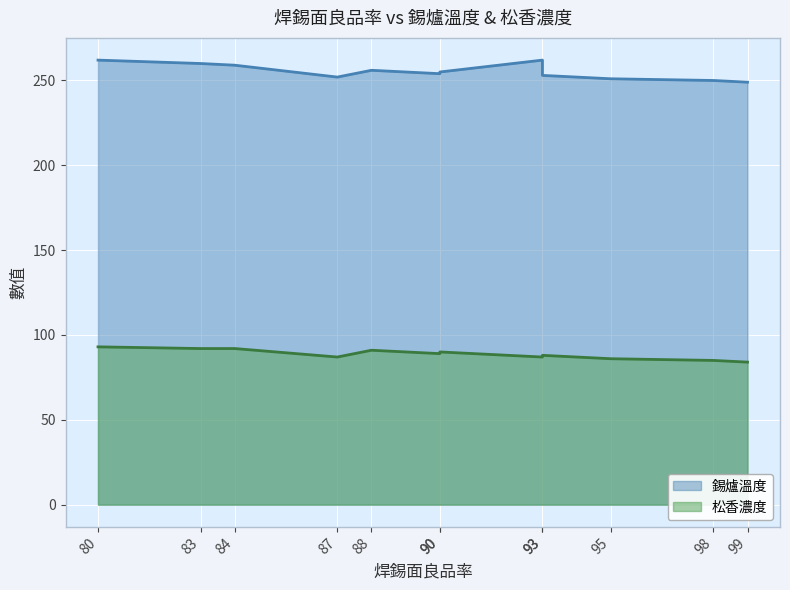

How many interior local valleys does the 錫爐溫度 series have?

2